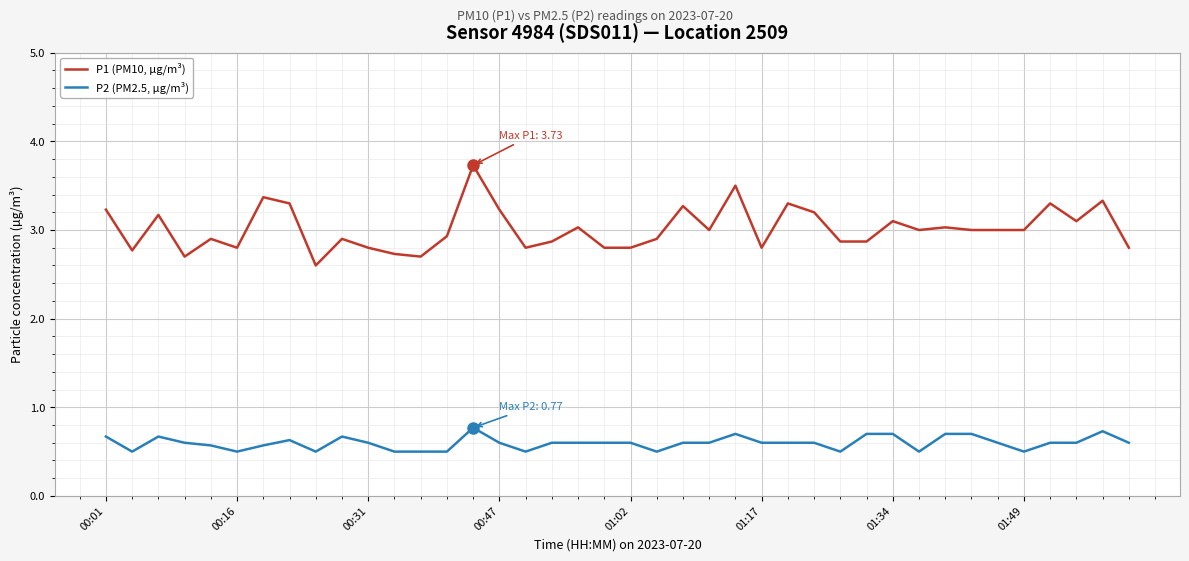

What is the difference between the maximum and minimum values in the P1 (PM10, µg/m³) series?

1.1